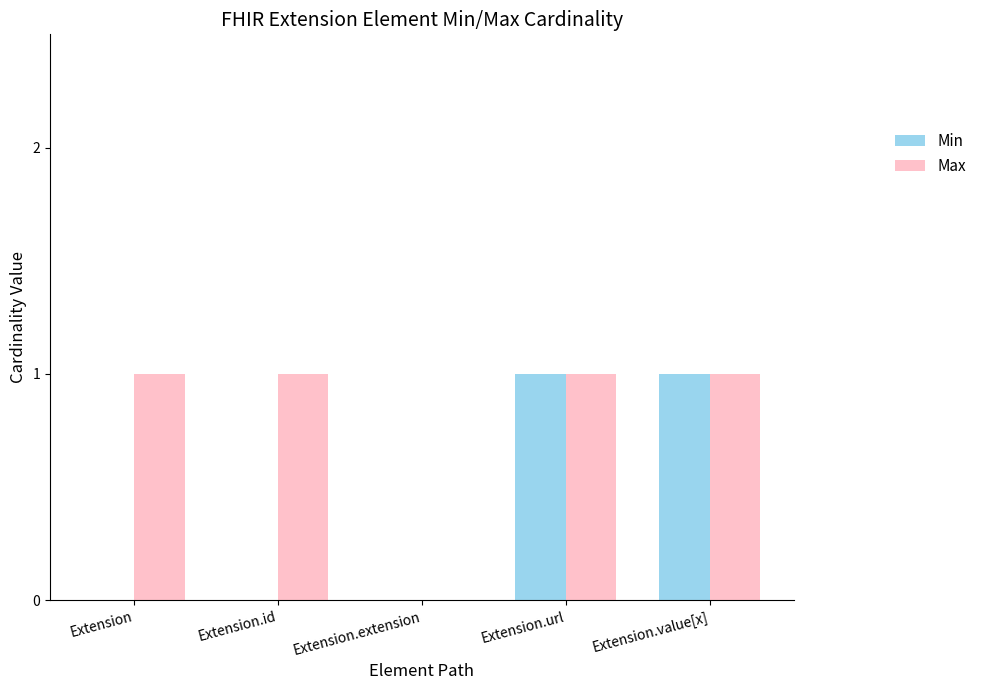

Which series has the largest total across all categories?

Max